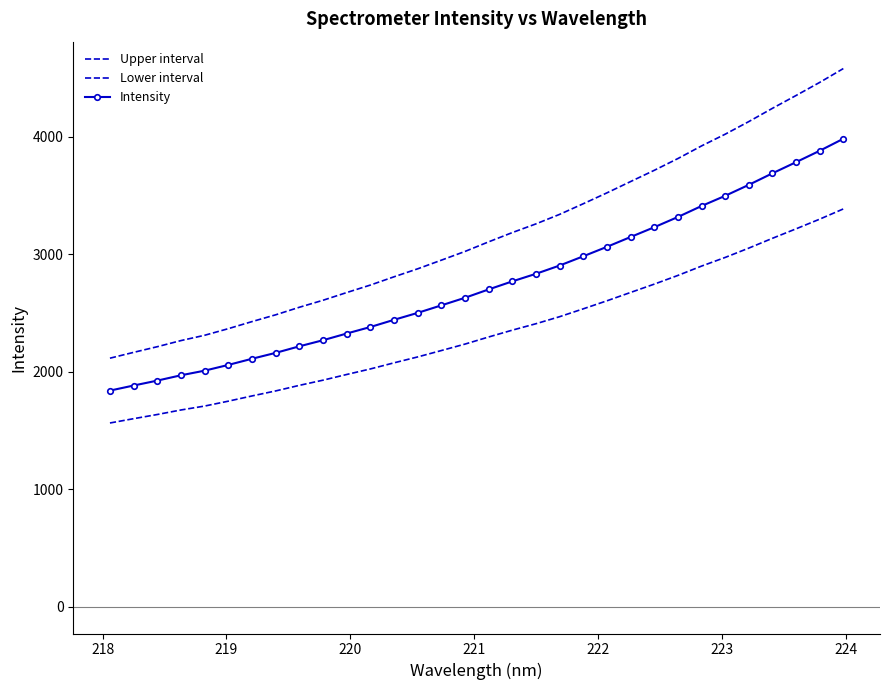

How many values in the Upper interval series exceed 3106?

16